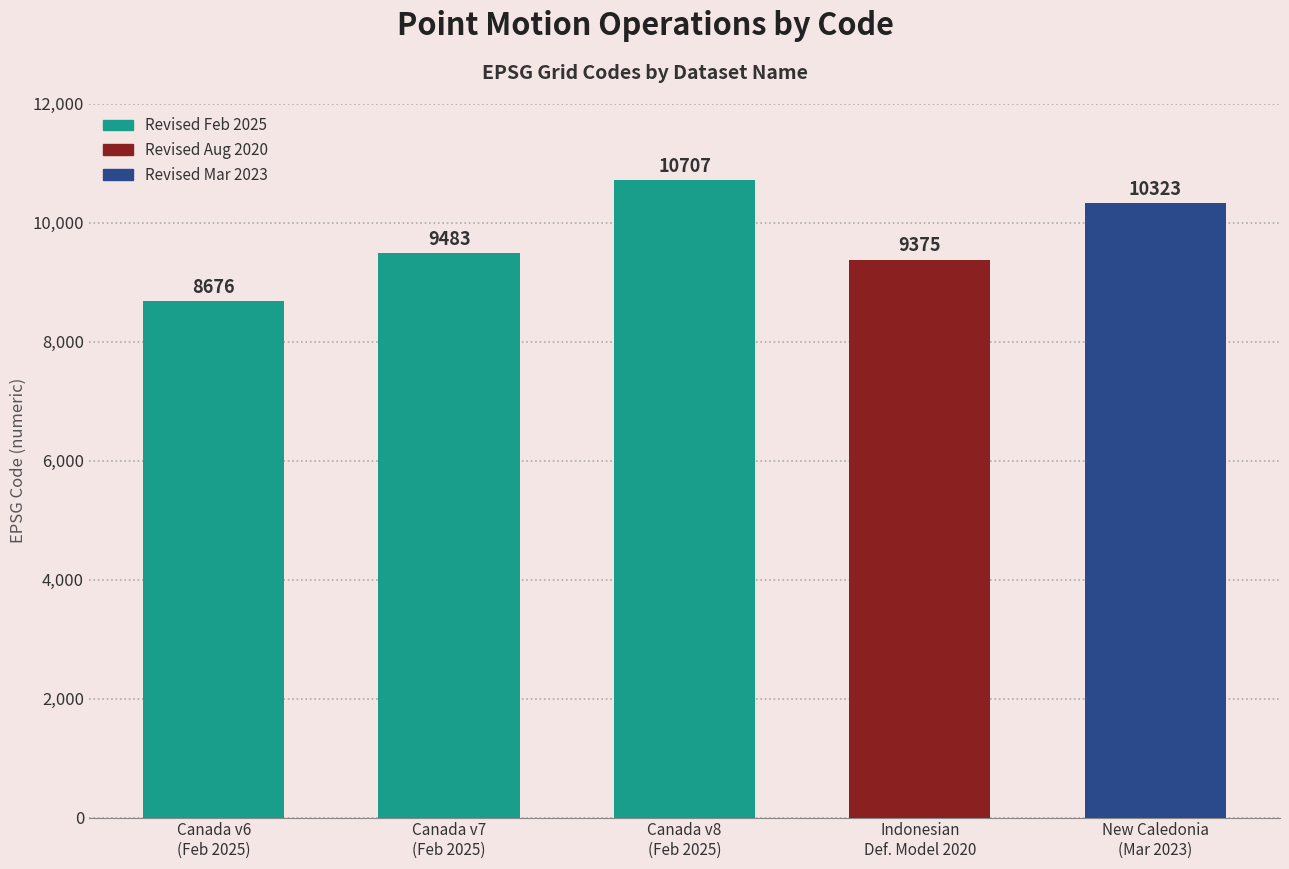

True or false: the data shows 13764 at New Caledonia
(Mar 2023).

False